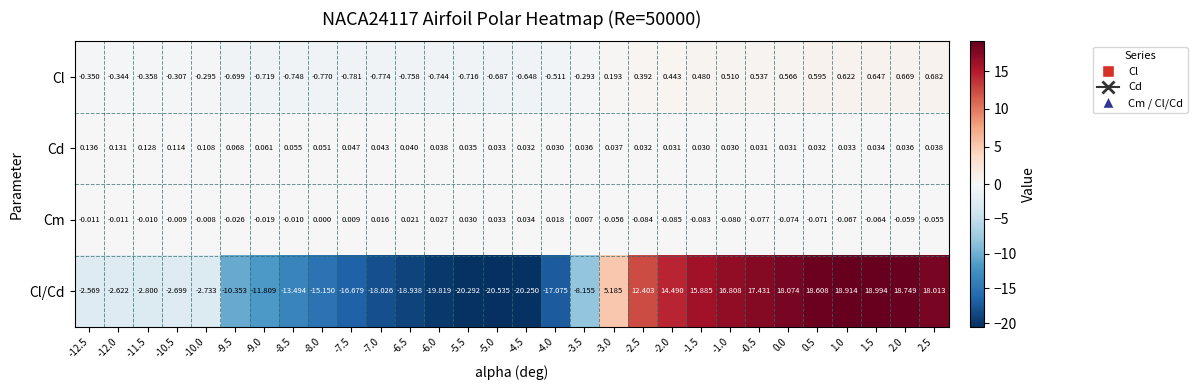

What is the minimum value shown in the chart?

-20.5